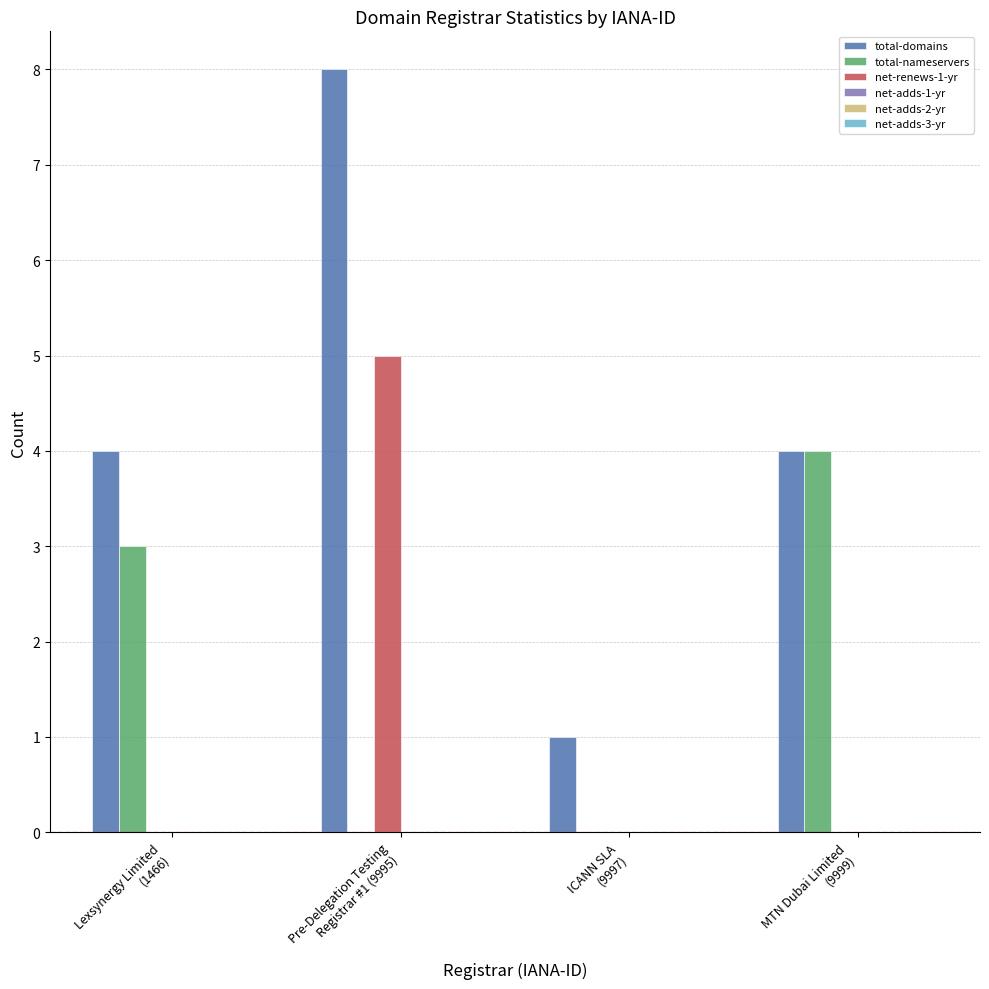

The net-renews-1-yr series shows 0 at Lexsynergy Limited
(1466). True or false?

True